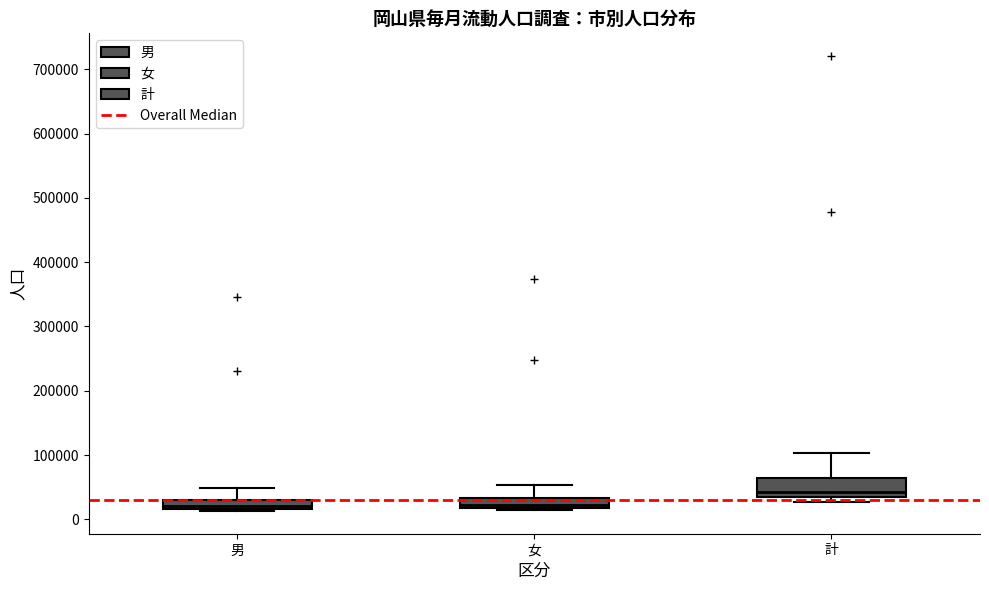

Comparing the boxes themselves (not the whiskers), which one is the tallest?

計